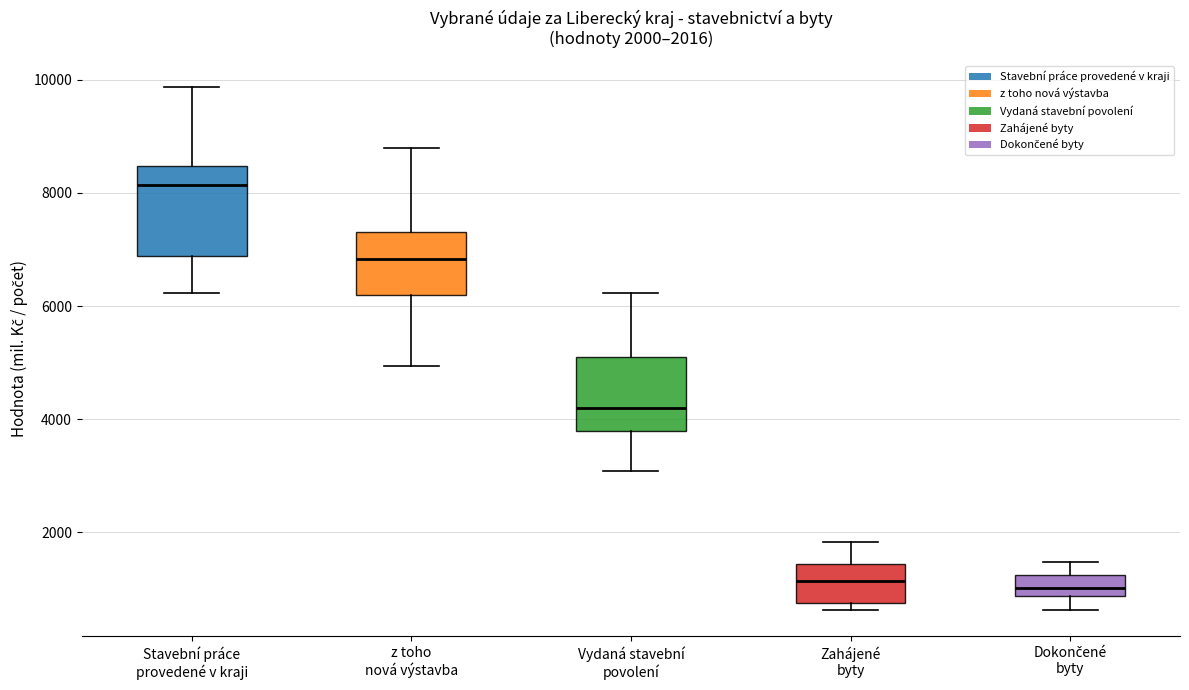

Comparing the boxes themselves (not the whiskers), which one is the tallest?

Stavební práce provedené v kraji